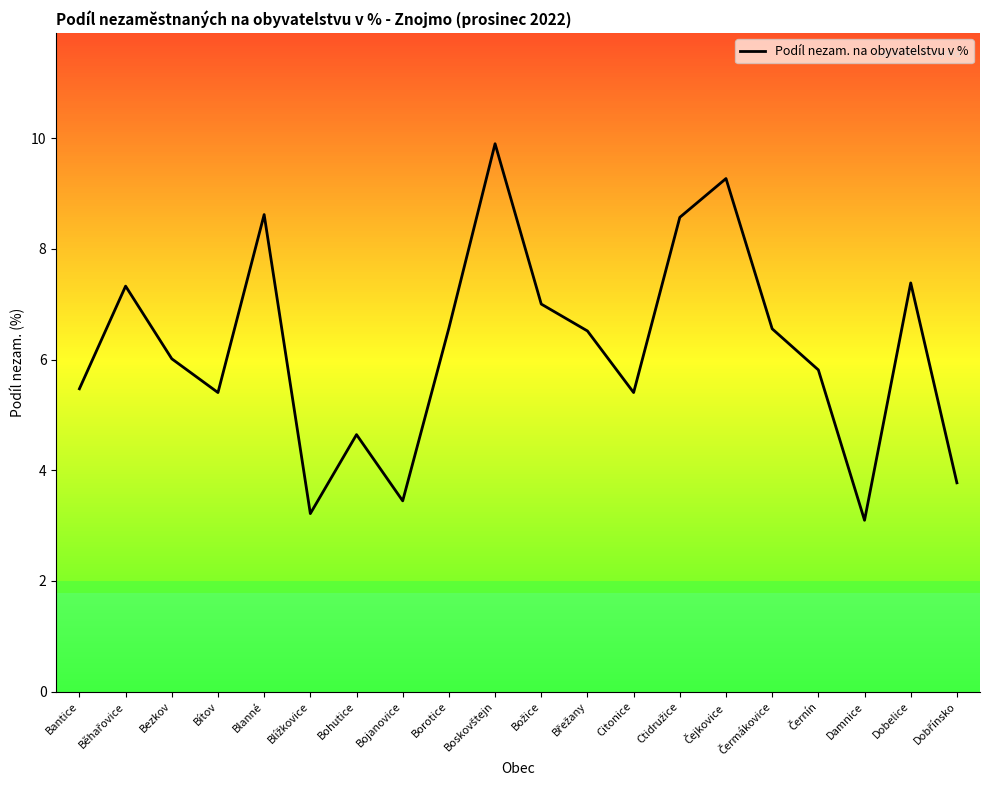

Which has a higher value, Bohutice or Damnice?

Bohutice